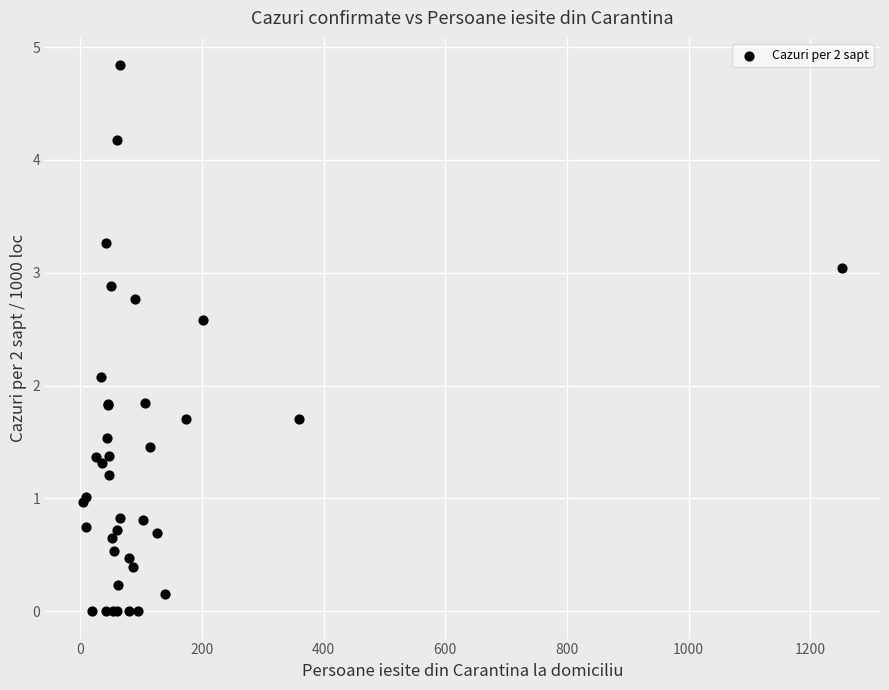

What Y value in the scatter plot is closest to 2?

2.1